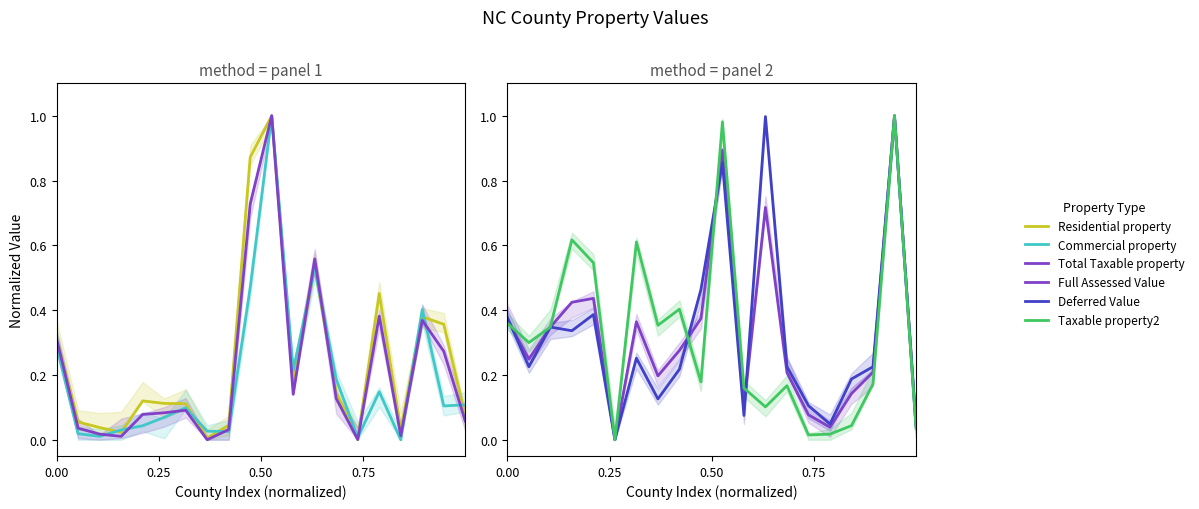

Between which two adjacent categories do Taxable property2 and Residential property first intersect?

4 and 5